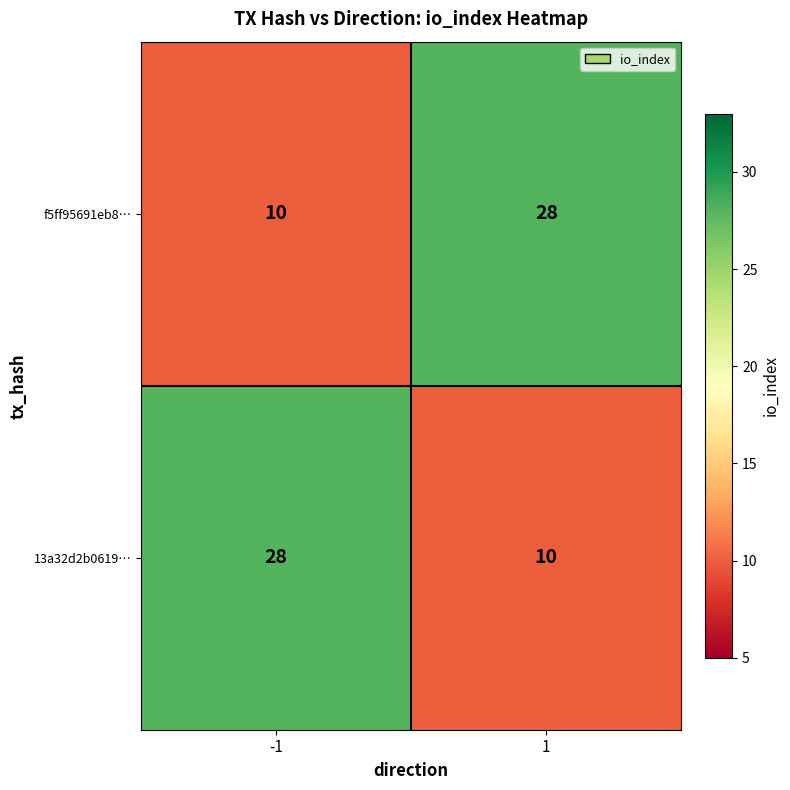

What is the difference between the maximum and minimum values in the 13a32d2b0619… series?

18